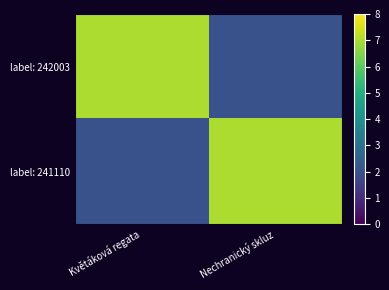

Between Nechranický skluz and Květáková regata, which is larger?

Květáková regata